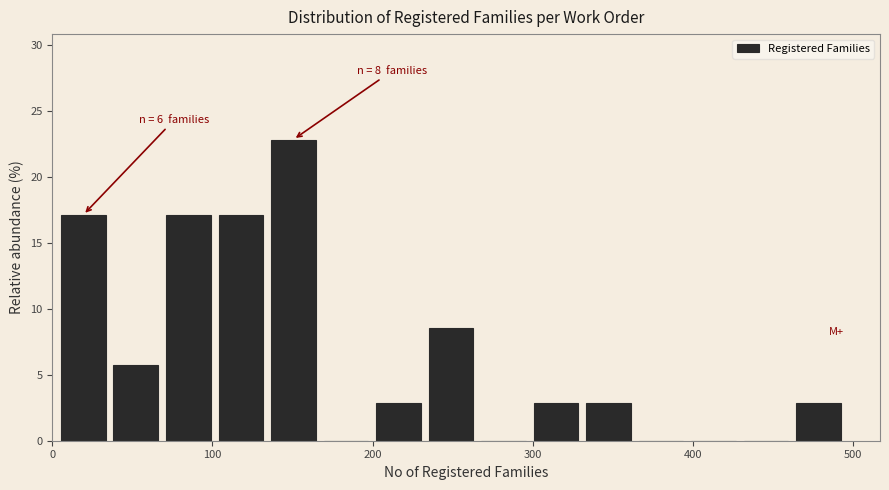

Around what value on the x-axis is the tallest bar? Give the approximate position of its centre, as read against the axis.

150